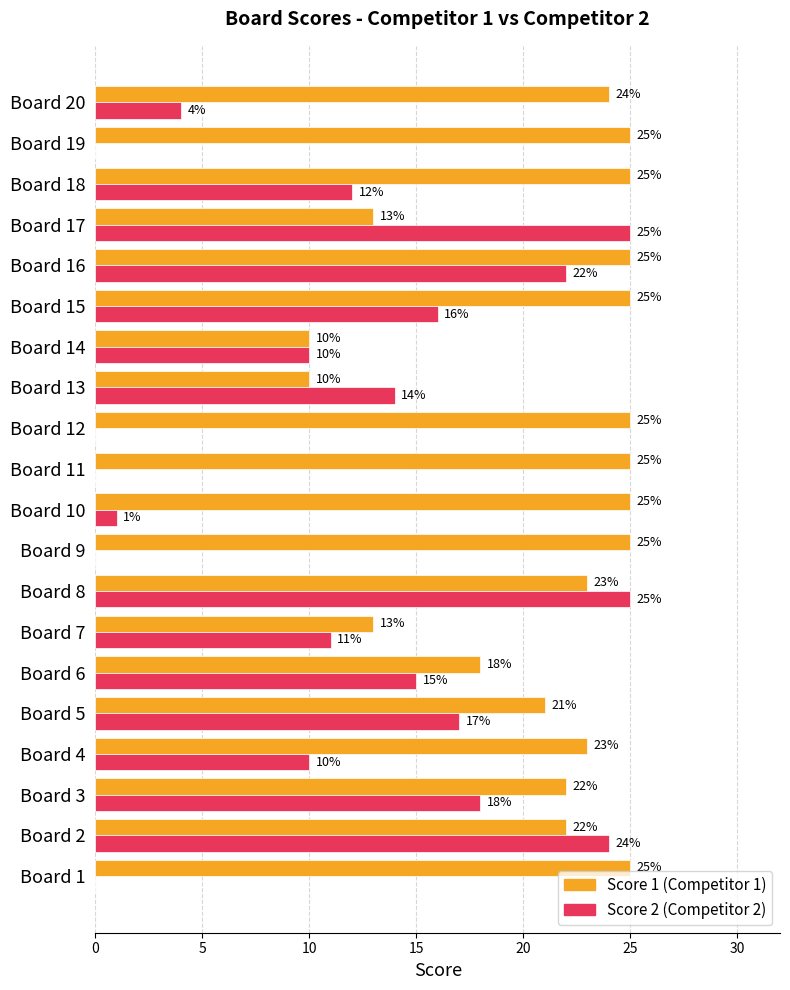

What is the total value across all series at Board 2?

46